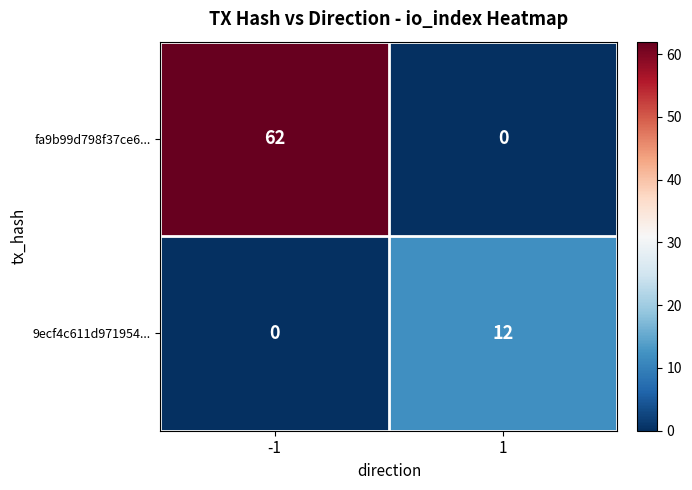

Rank the series by their maximum value, from lowest to highest.

9ecf4c611d971954..., fa9b99d798f37ce6...